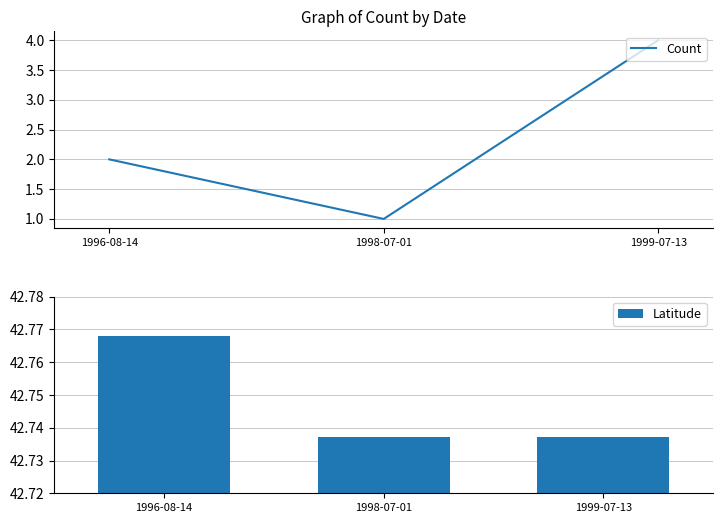

Reading left to right, what are all the values shown in this chart?

Count: 2.0	1.0	4.0
Latitude: 42.8	42.7	42.7